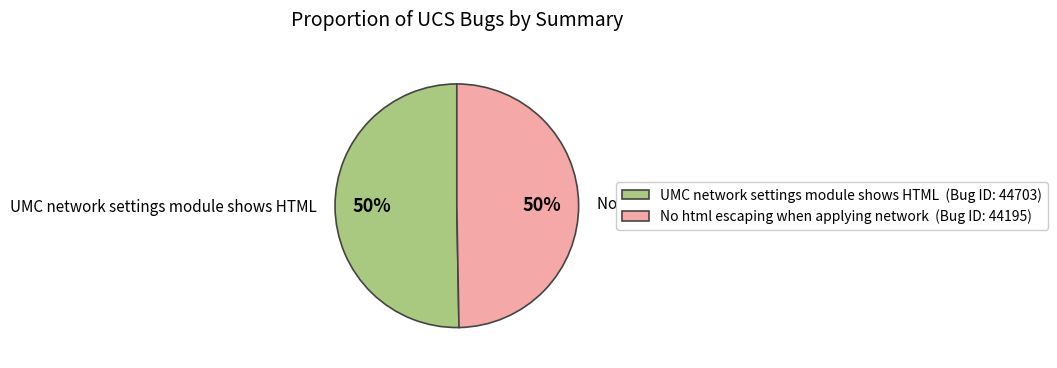

Count the number of slices in the pie.

2